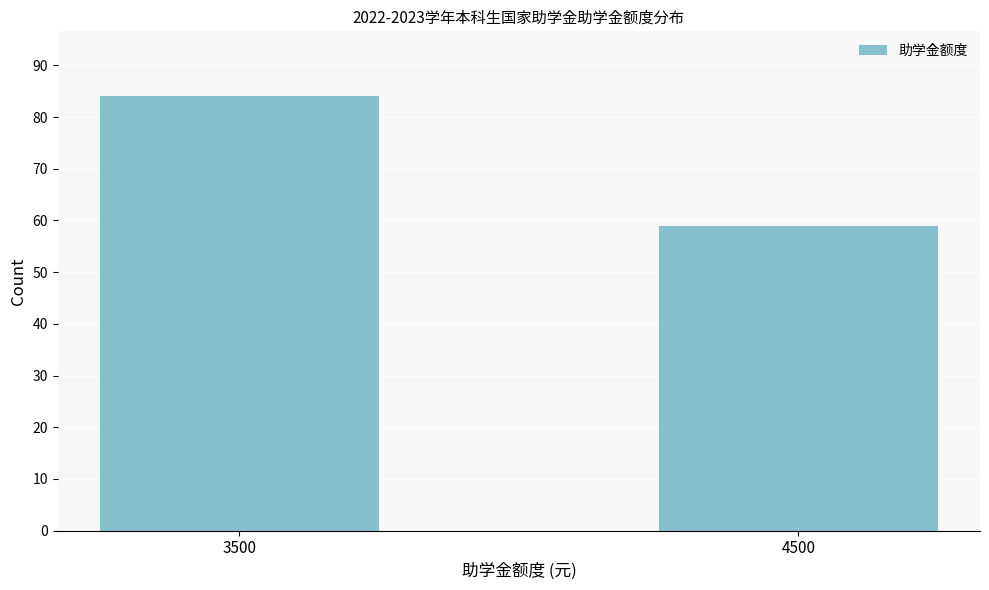

Reading left to right, list all the values displayed in this chart.

3500=84	4500=59